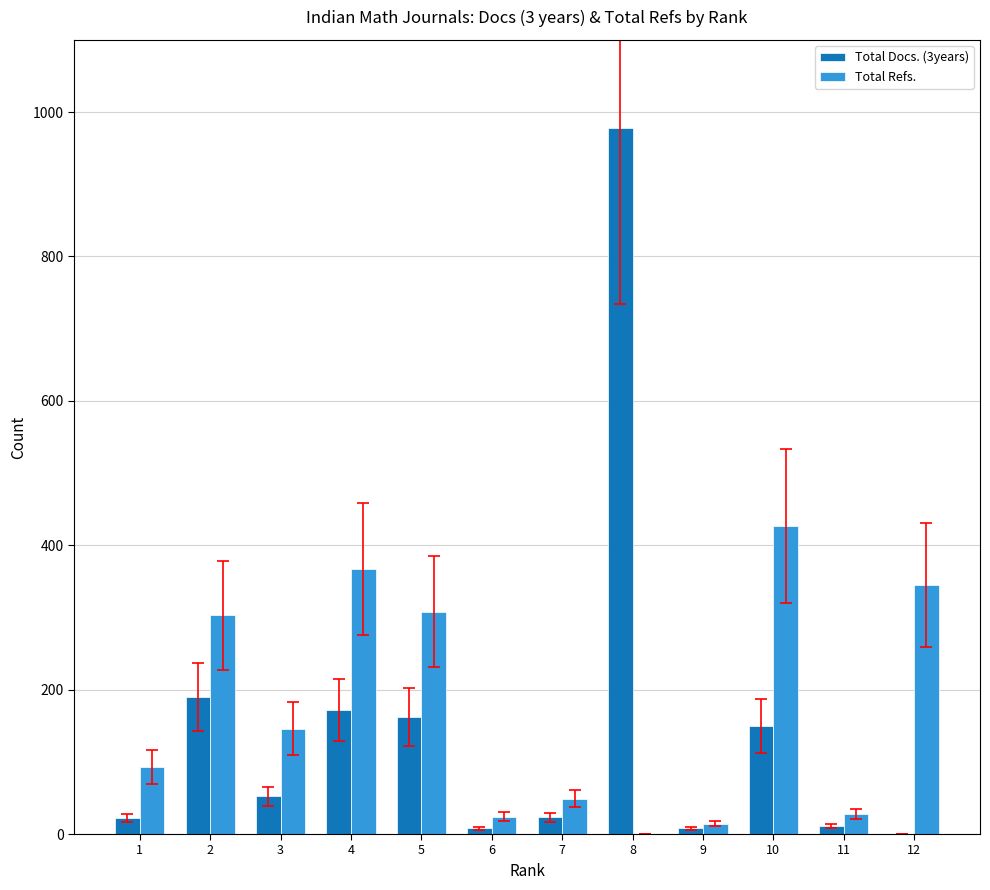

At which category is the sum across all series the highest?

8